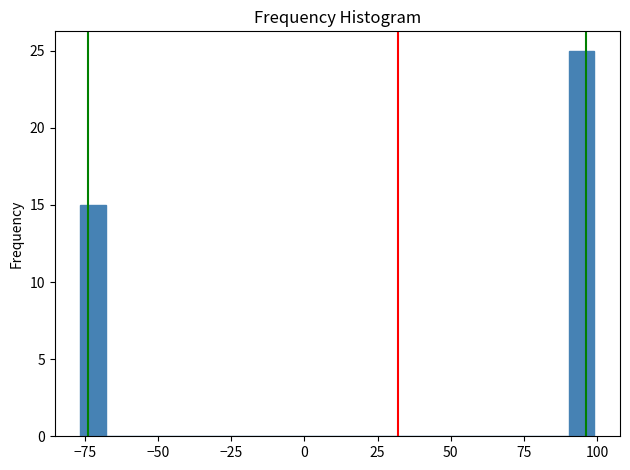

Read against the x-axis, roughly where is the centre of the tallest bar?

95